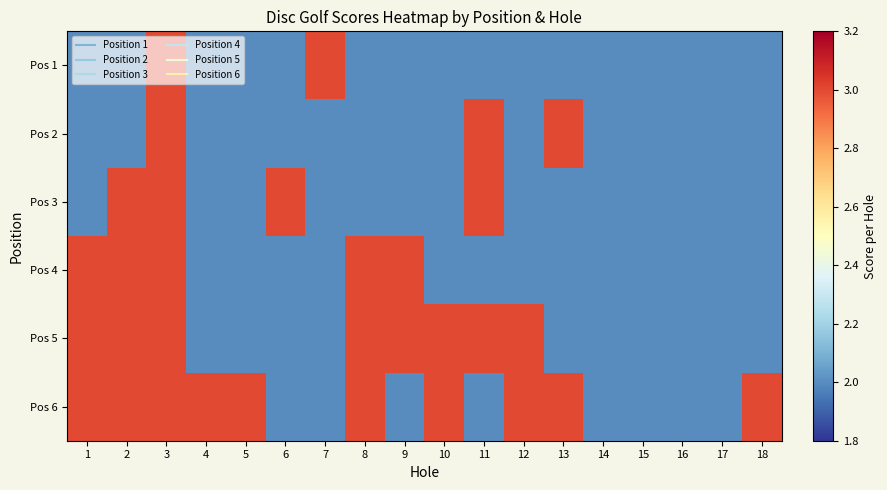

How many values in the Pos 2 series exceed 2?

3